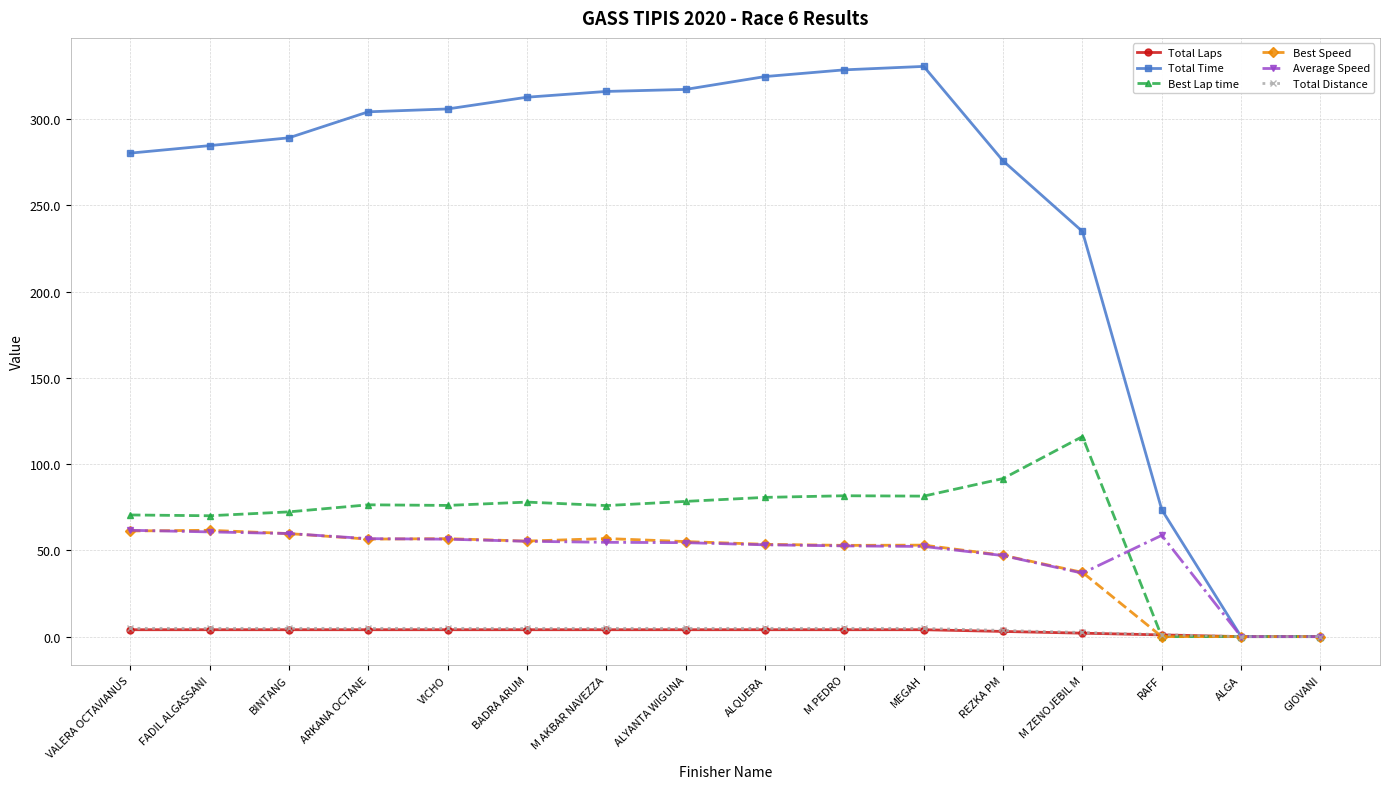

True or false: Best Speed has more than 2 points higher than both neighbors.

True